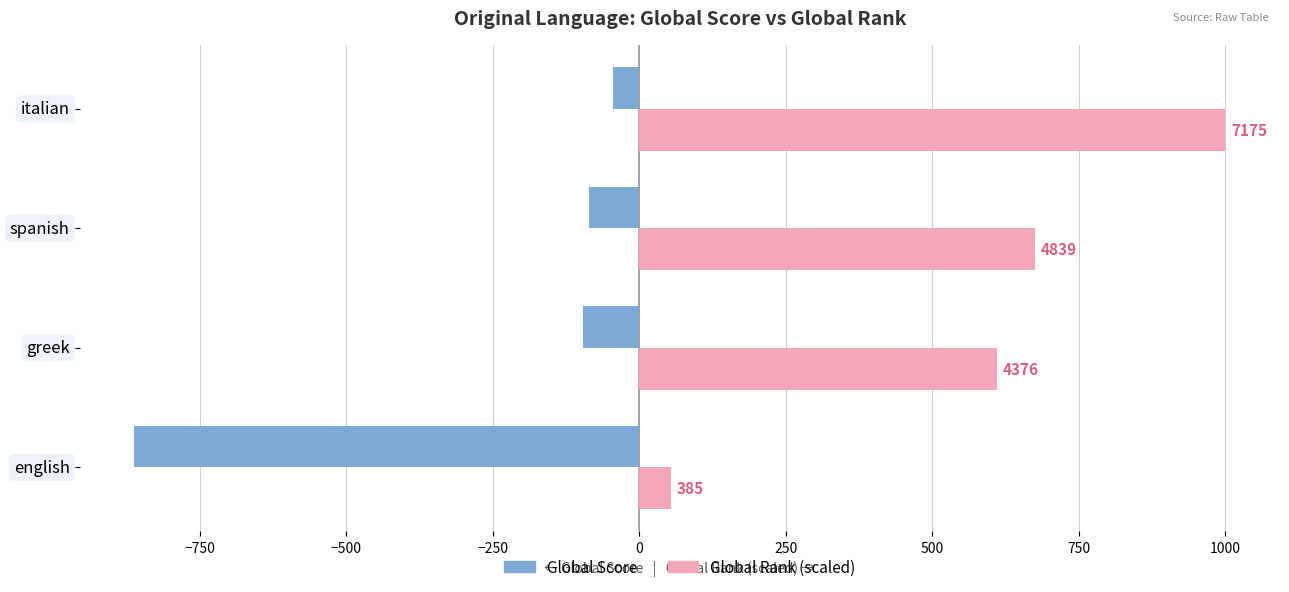

What are all the series names shown in the legend?

Global Score, Global Rank (scaled)